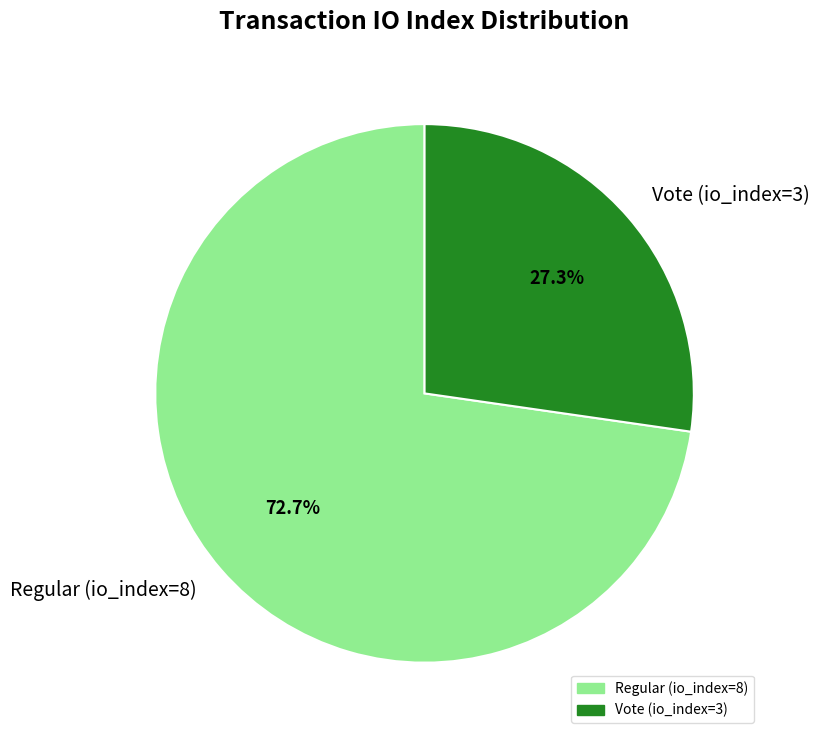

What is the largest slice in the pie chart?

Regular (io_index=8)